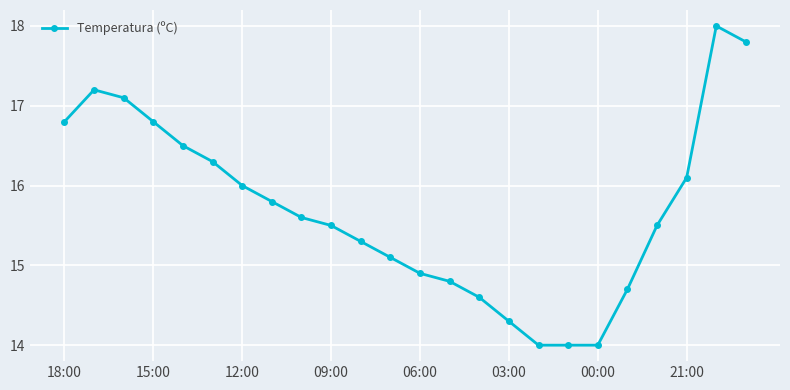

What is the value of the 24th point from the left?

17.8